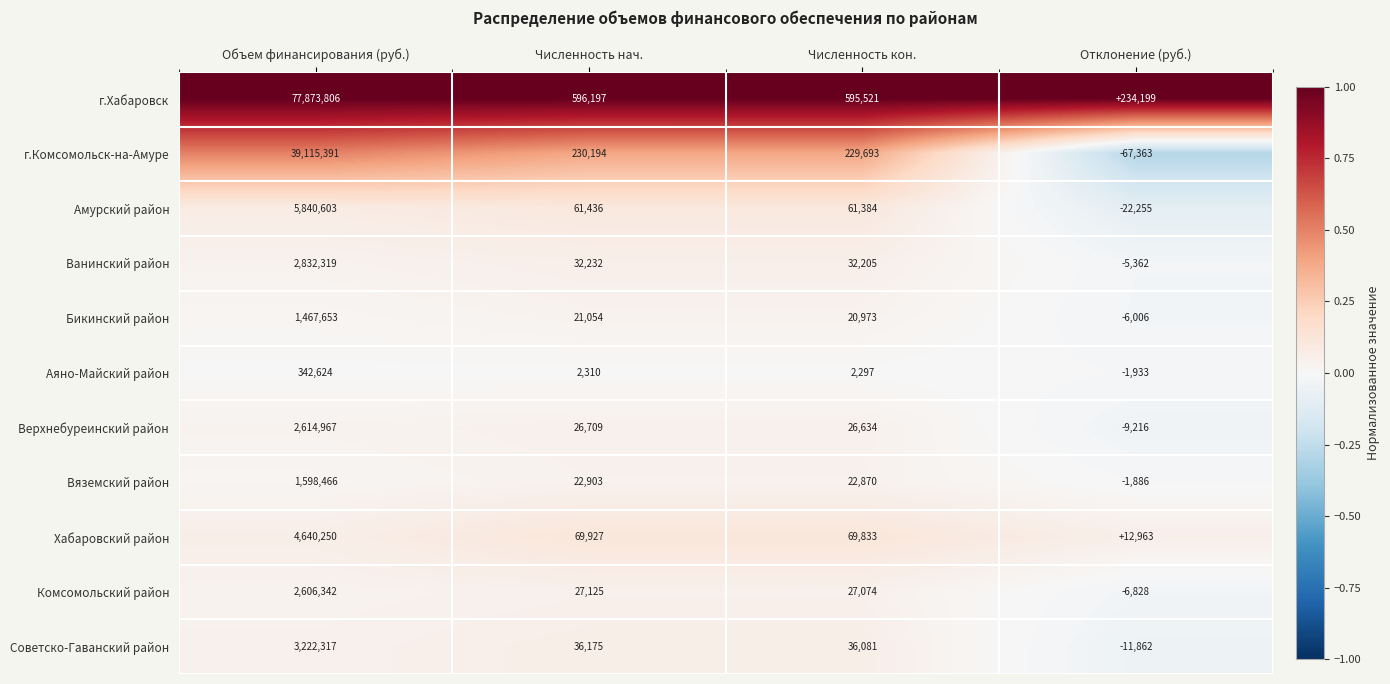

How many positive values does the Ванинский район series have?

3